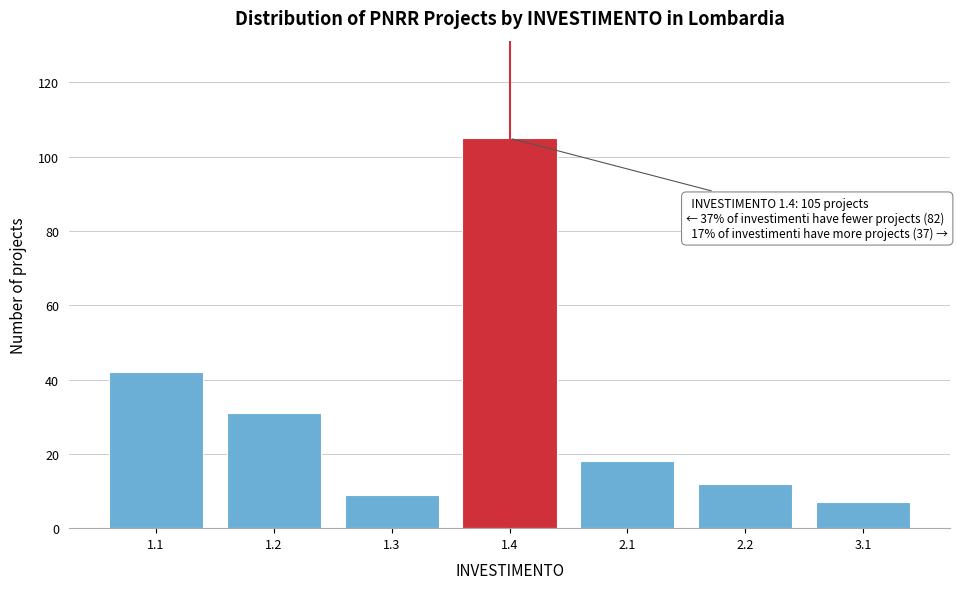

Reading right to left, what are all the values shown in this chart?

7	12	18	105	9	31	42